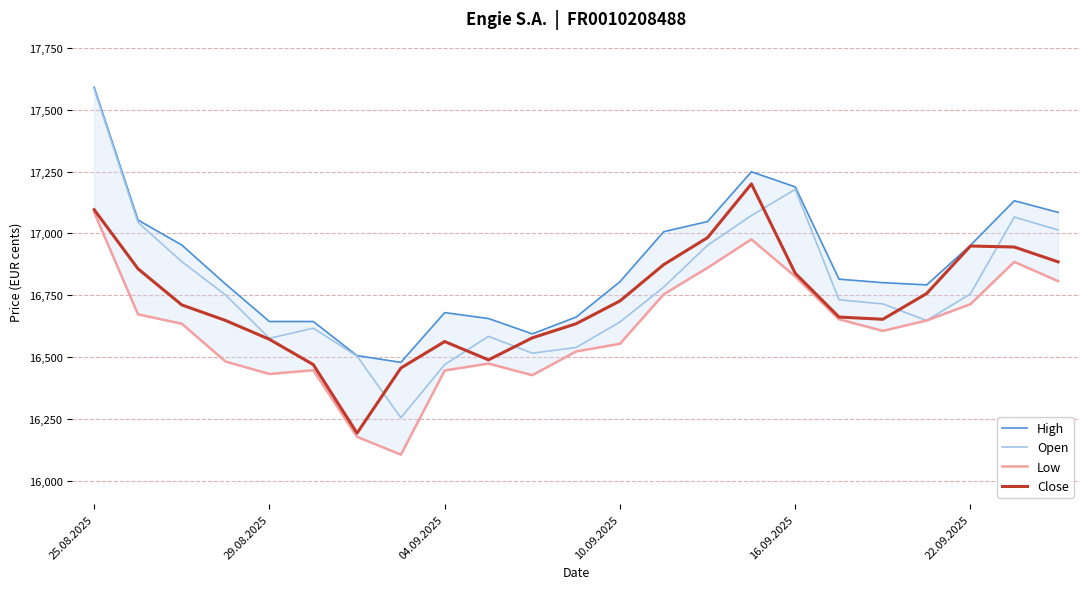

Reading right to left, list all the values displayed in this chart.

High: 17085	17132	16952	16792	16801	16815	17188	17249	17048	17007	16805	16662	16594	16656	16680	16479	16506	16644	16644	16795	16953	17054	17590
Open: 17014	17066	16756	16648	16715	16732	17178	17072	16952	16783	16642	16539	16516	16584	16470	16255	16504	16617	16576	16751	16886	17044	17583
Low: 16807	16885	16714	16648	16606	16653	16826	16976	16861	16754	16554	16523	16427	16474	16446	16106	16178	16447	16432	16482	16635	16673	17085
Close: 16885	16945	16949	16757	16653	16662	16839	17200	16983	16874	16727	16635	16578	16489	16563	16456	16193	16470	16572	16648	16711	16857	17096